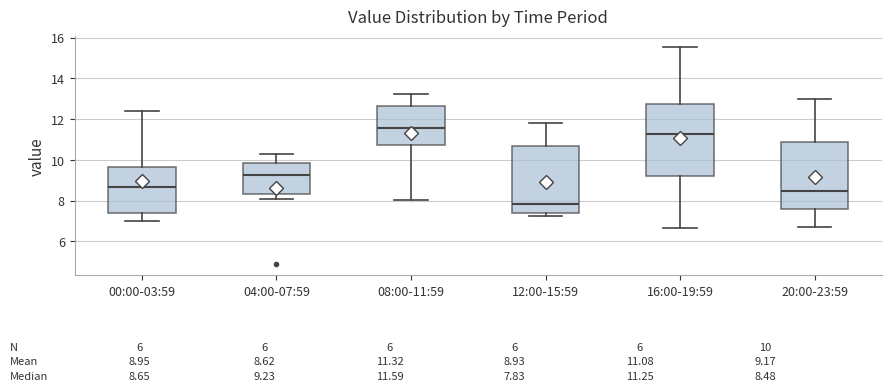

Which box's median line is the highest?

08:00-11:59